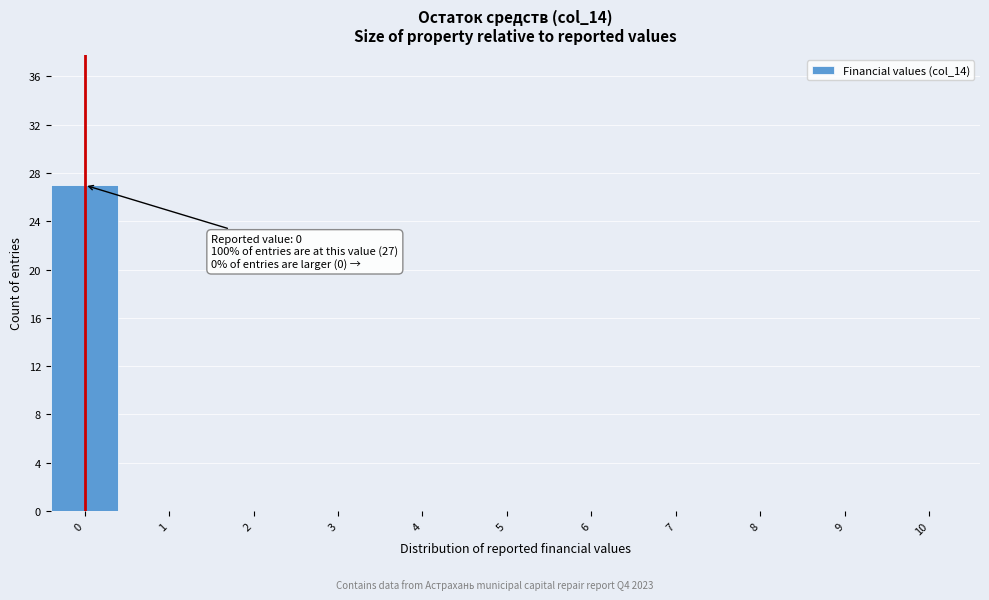

Reading left to right, what are all the values shown in this chart?

0=27	1=0	2=0	3=0	4=0	5=0	6=0	7=0	8=0	9=0	10=0